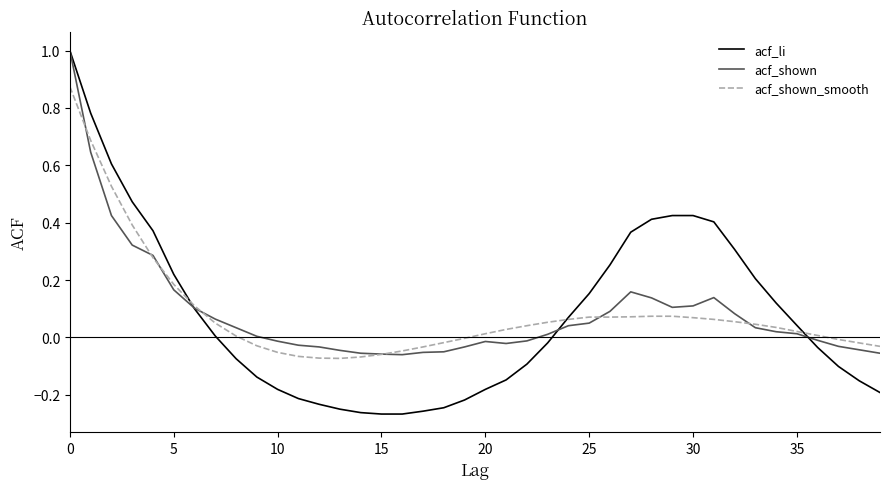

Which series has the widest spread of values?

acf_li